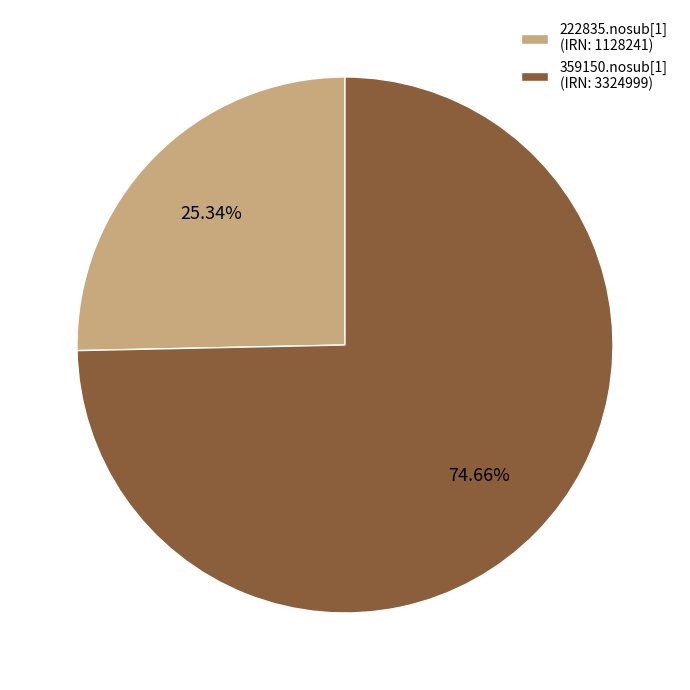

Rank the categories by value from lowest to highest.

222835.nosub[1] (IRN: 1128241), 359150.nosub[1] (IRN: 3324999)